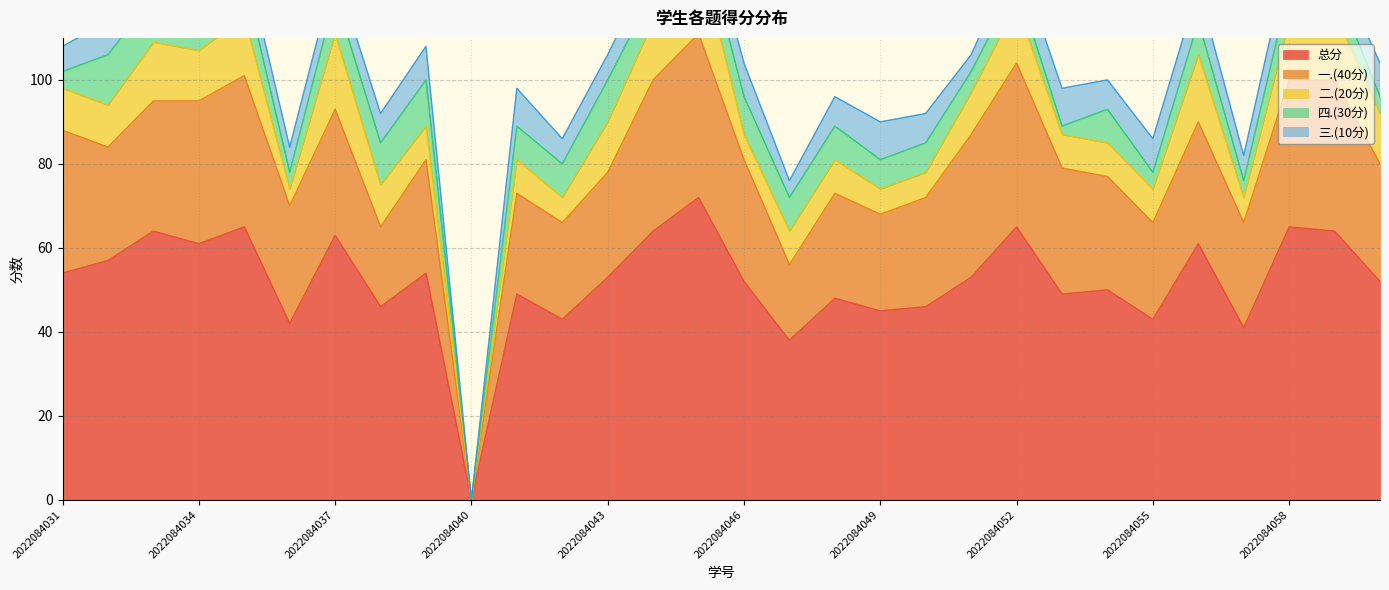

What is the highest value of the 总分 series?

72